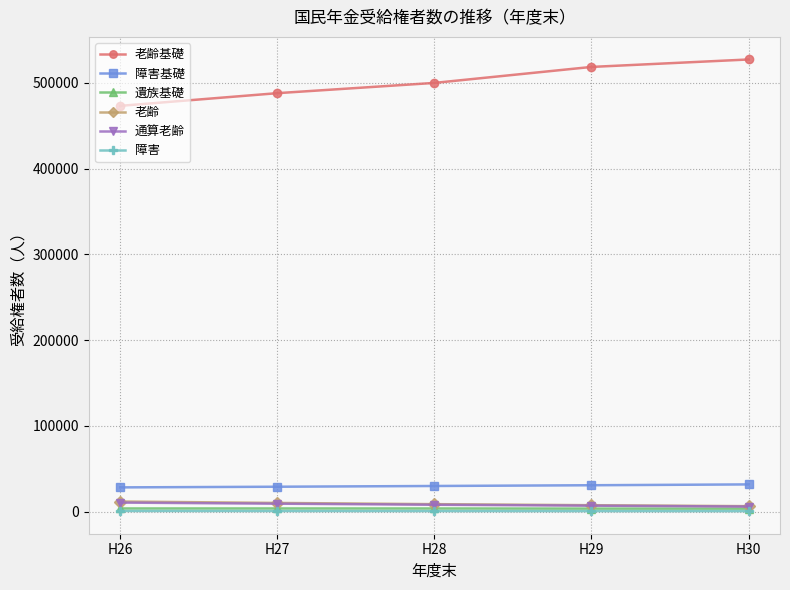

True or false: 老齢基礎 and 通算老齢 intersect in this chart.

False